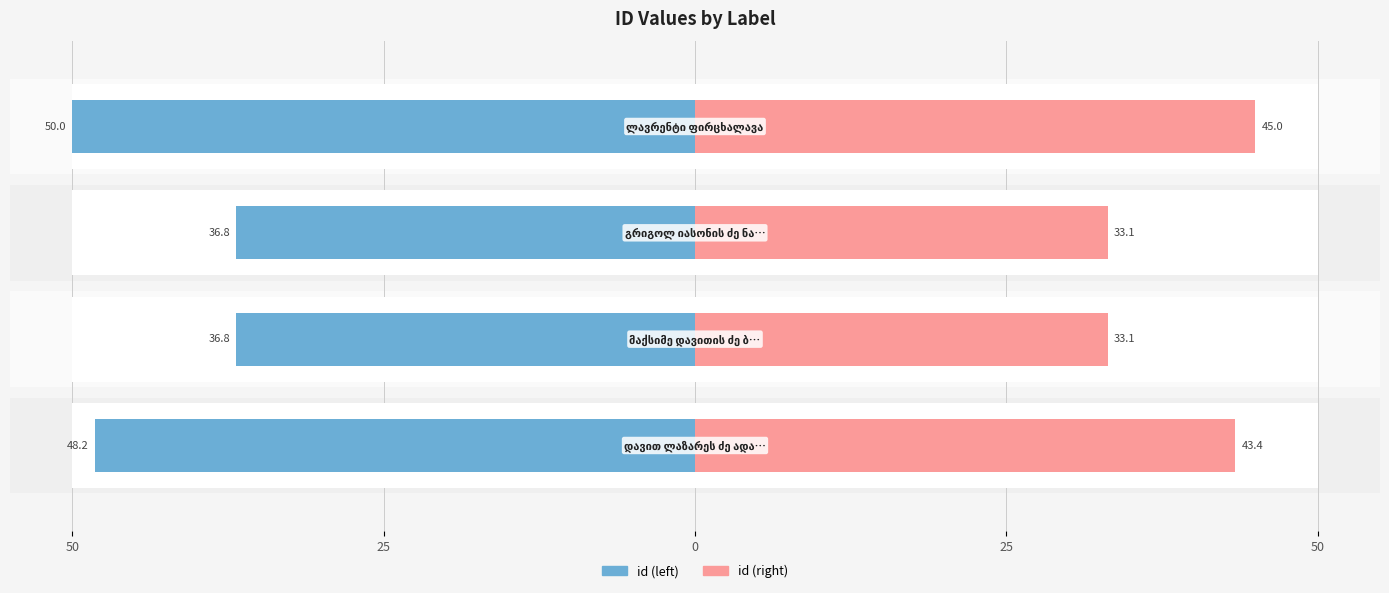

Reading left to right, extract all data points from this chart.

id (left): 50=-48.2	25=-36.8	0=-36.8	25=-50.0
id (right): 50=43.4	25=33.1	0=33.1	25=45.0